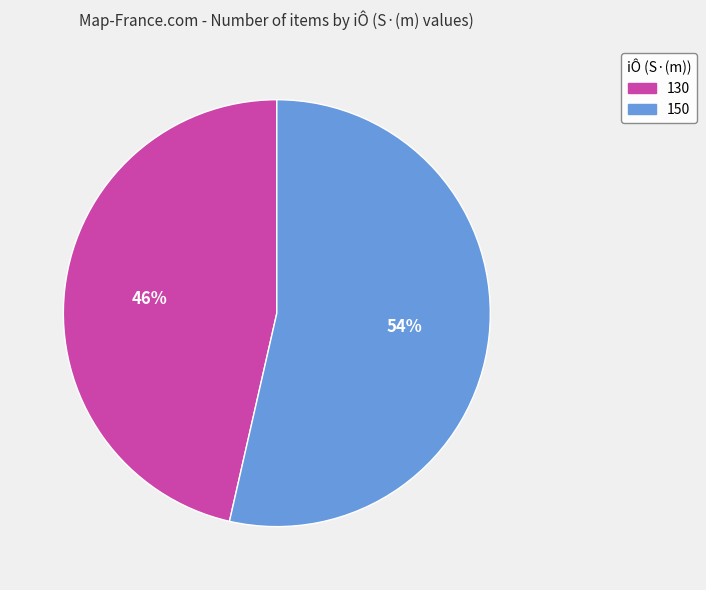

Which has a higher value, 150 or 130?

150